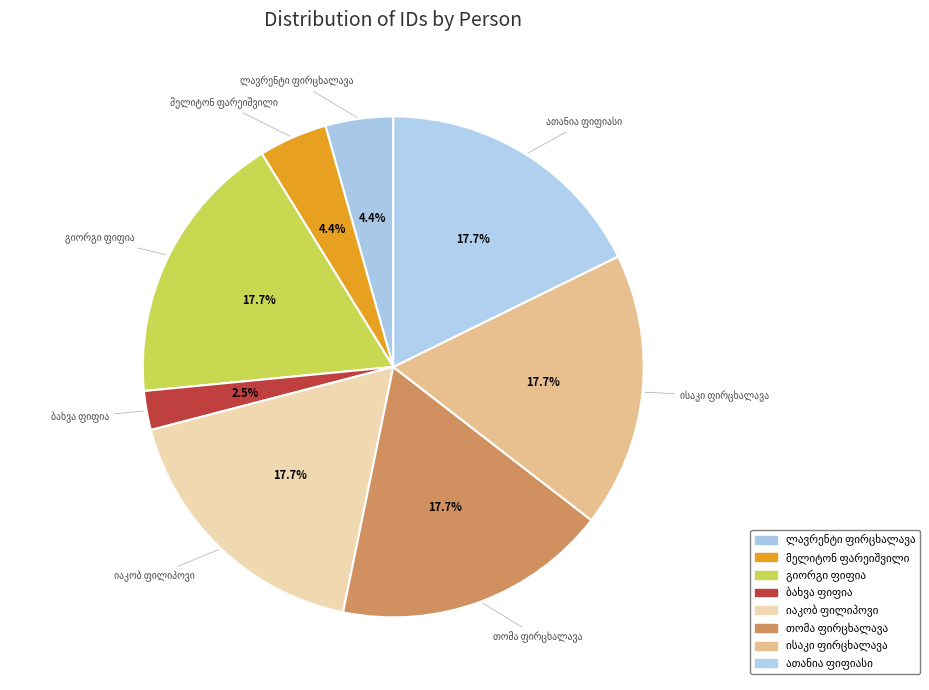

How many slices are in this pie chart?

8